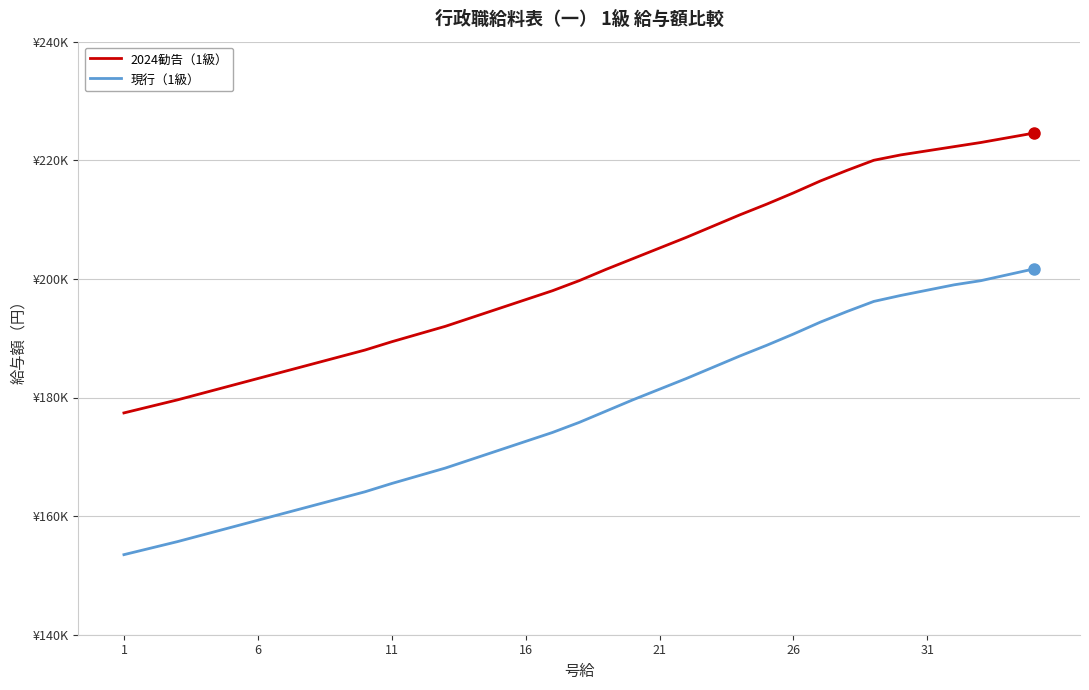

Which series has the widest spread of values?

現行（1級）